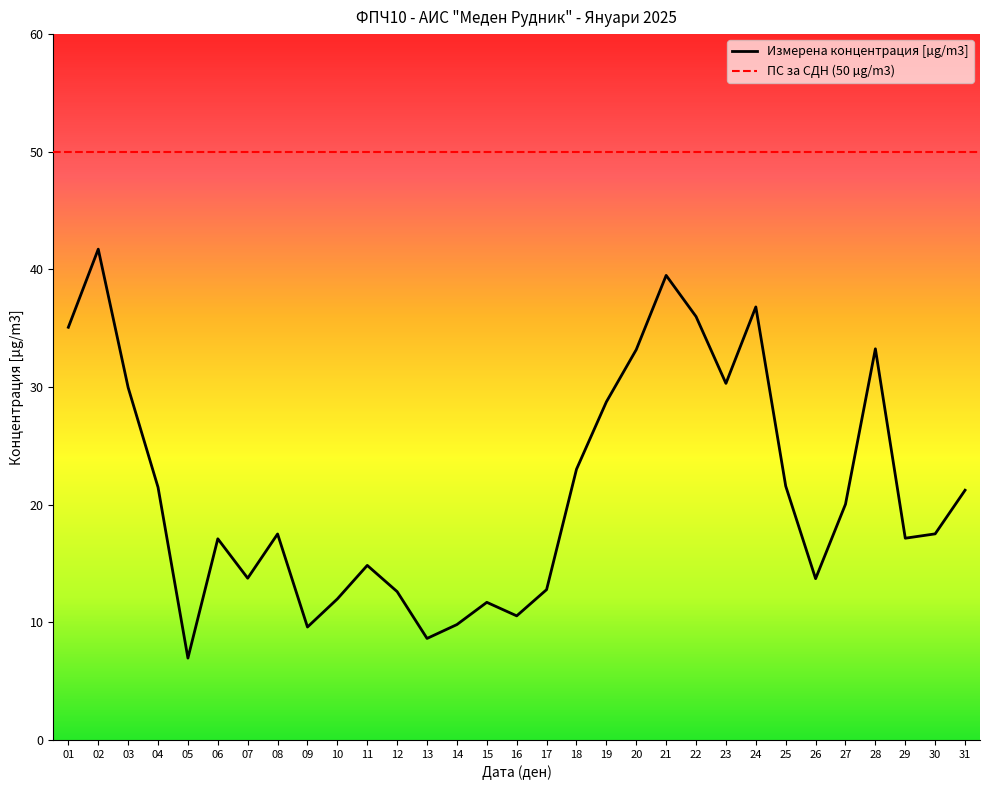

What is the sum of all values?

658.1